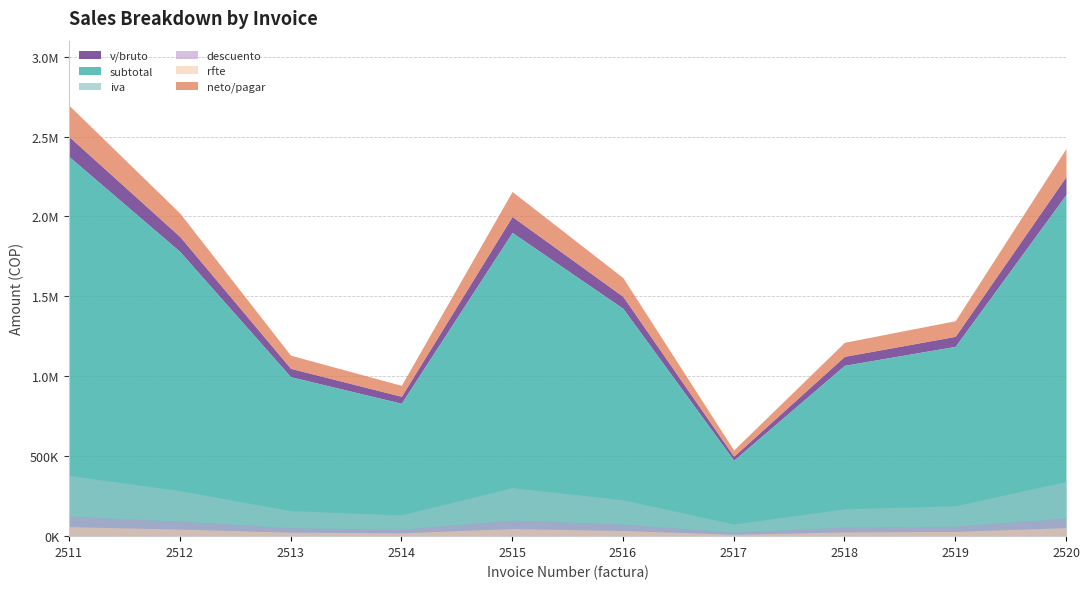

Read the rfte value at 2512.

44531.2